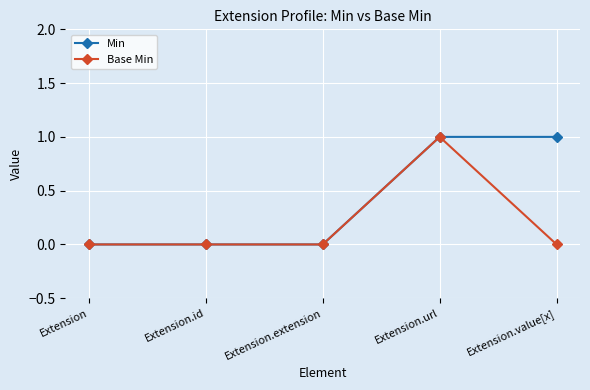

Which series changed the most between Extension.id and Extension.value[x]?

Min